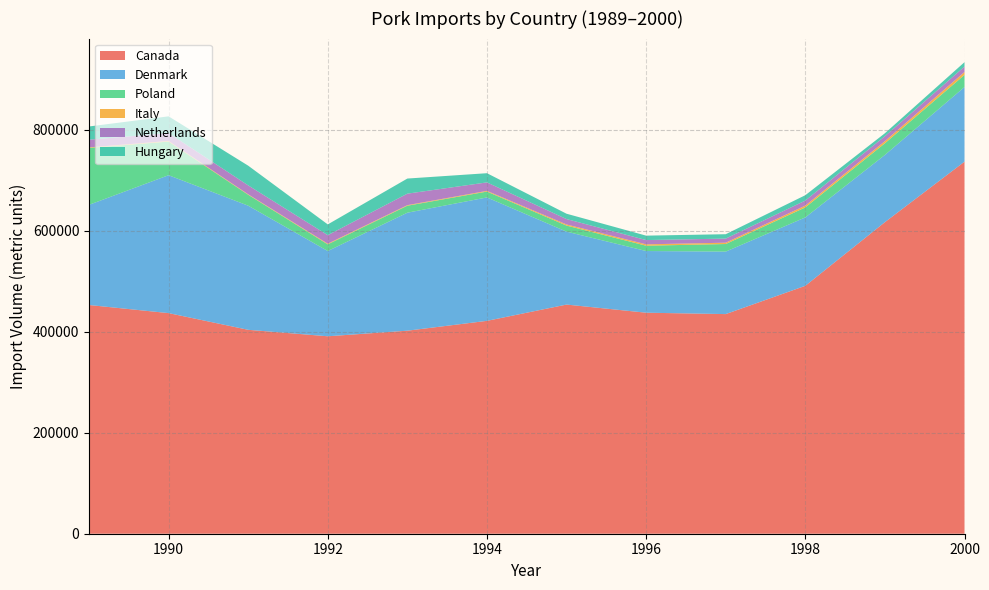

What is the lowest value of the Canada series?

391249.0